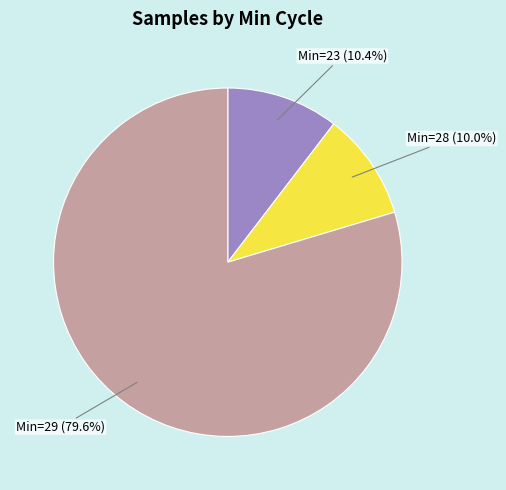

Is there any slice that represents more than half of the pie?

Yes